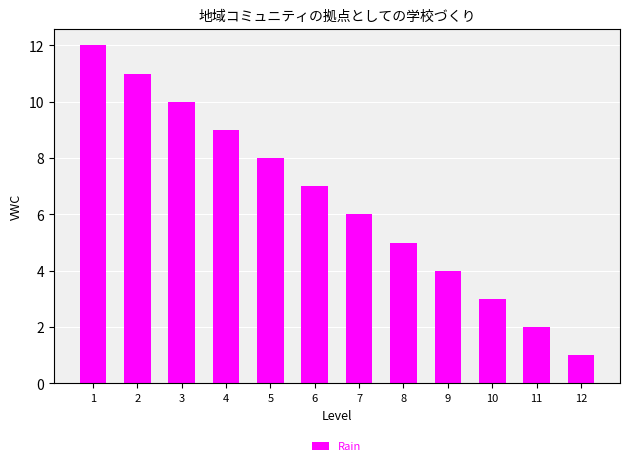

Approximately how many times larger is the value at 8 compared to 5?

0.6